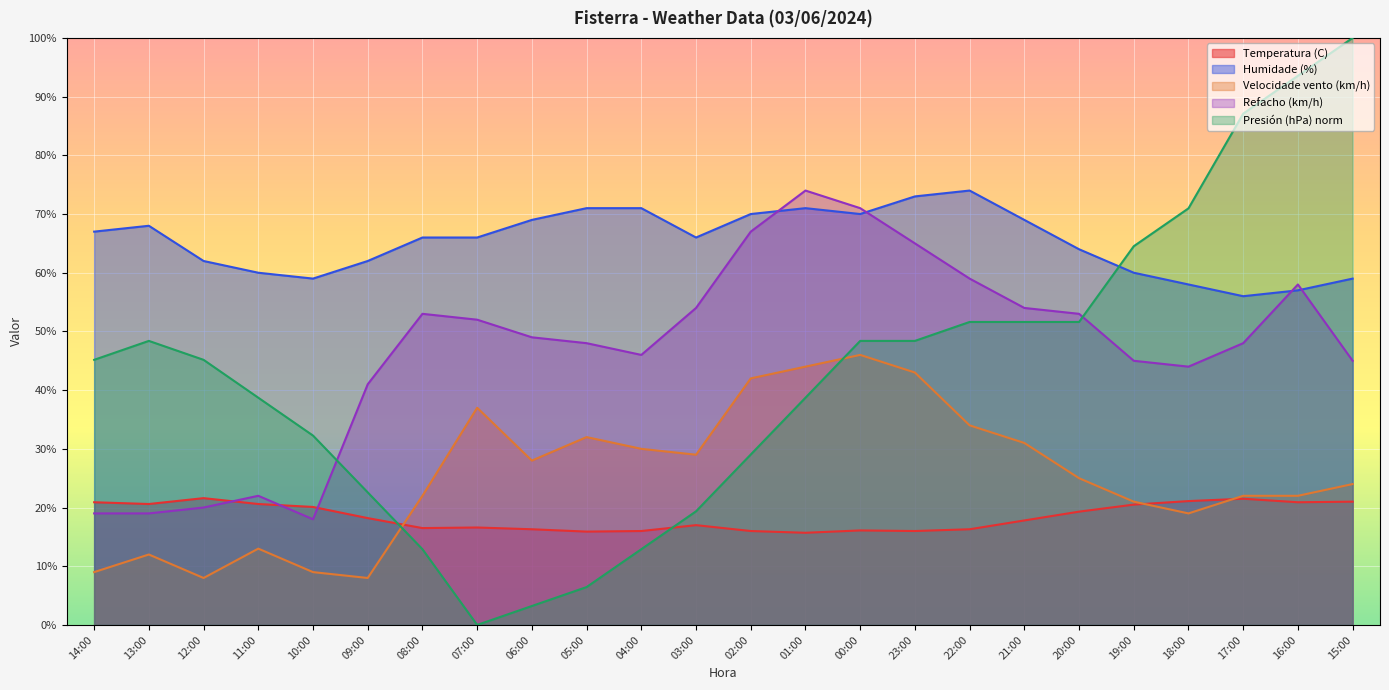

Rank the series at 20:00 from lowest to highest value.

Temperatura (C), Velocidade vento (km/h), Presión (hPa) norm, Refacho (km/h), Humidade (%)